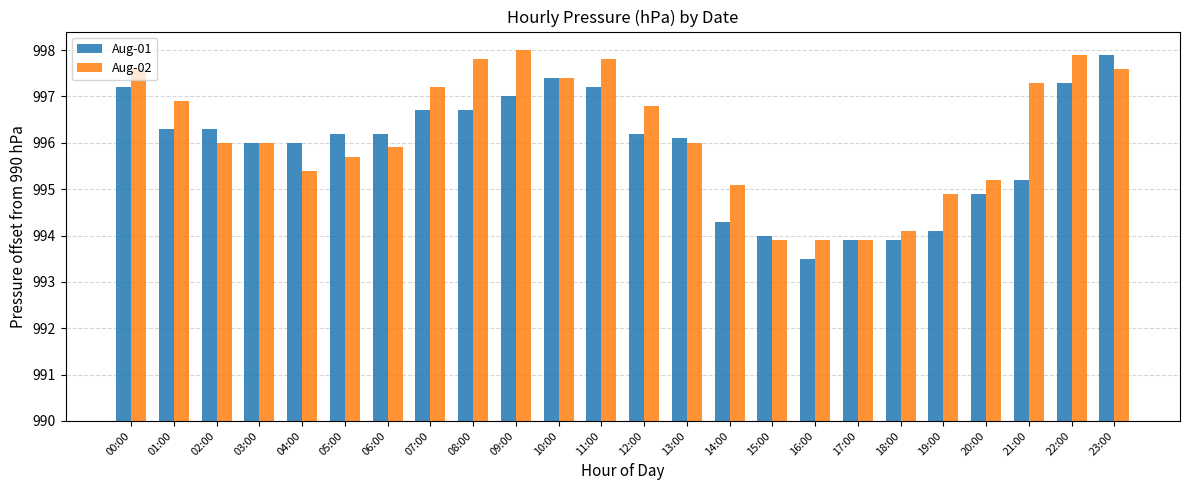

Which series has the largest total across all categories?

Aug-02